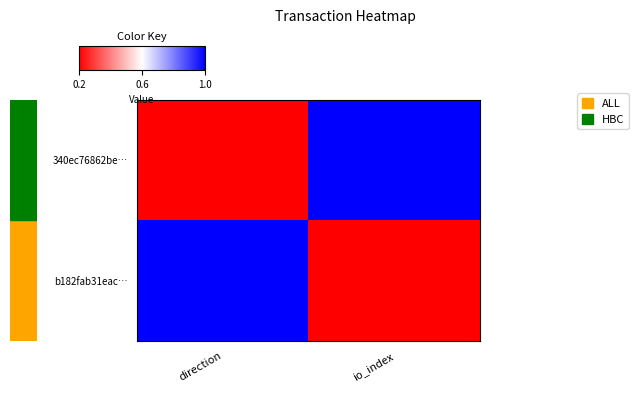

What is the maximum value shown in the chart?

1